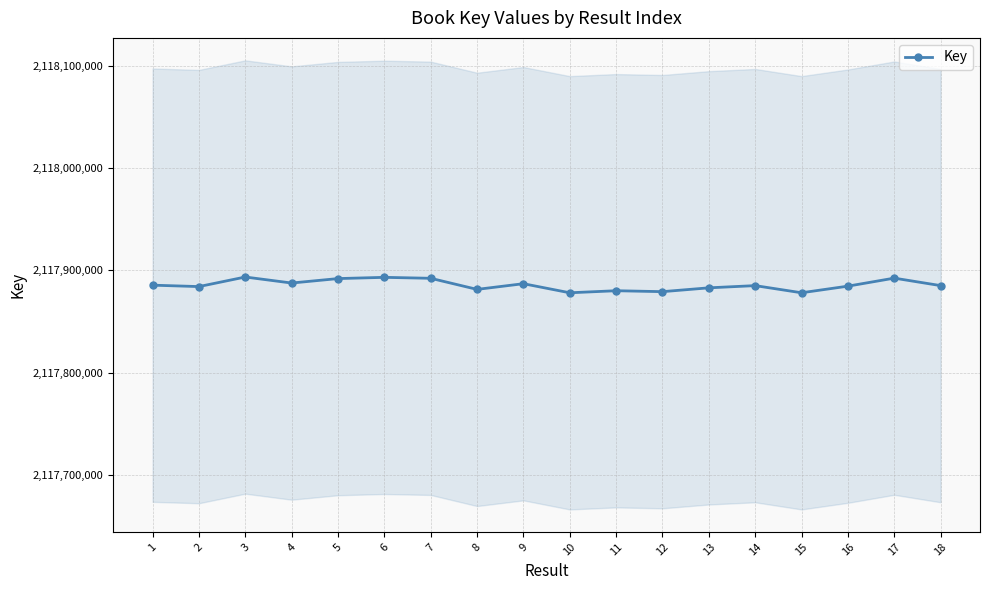

What is the sum of the values at 15 and 17?

4235770336